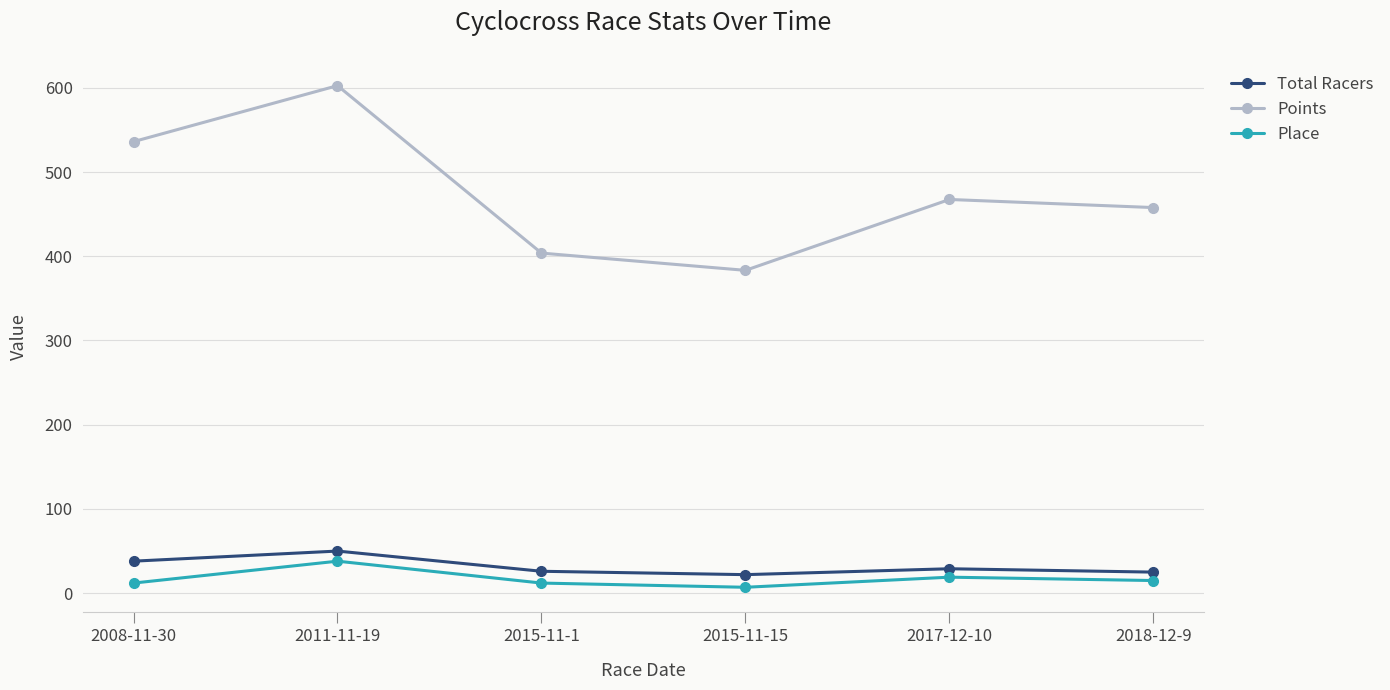

What is the label of the 4th point from the left?

2015-11-15